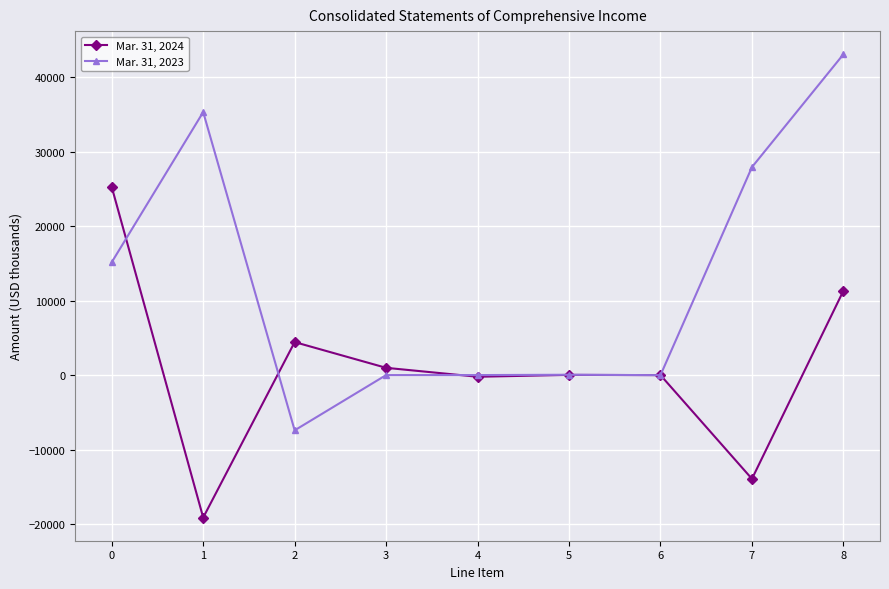

Where do Mar. 31, 2023 and Mar. 31, 2024 first cross each other?

0 and 1